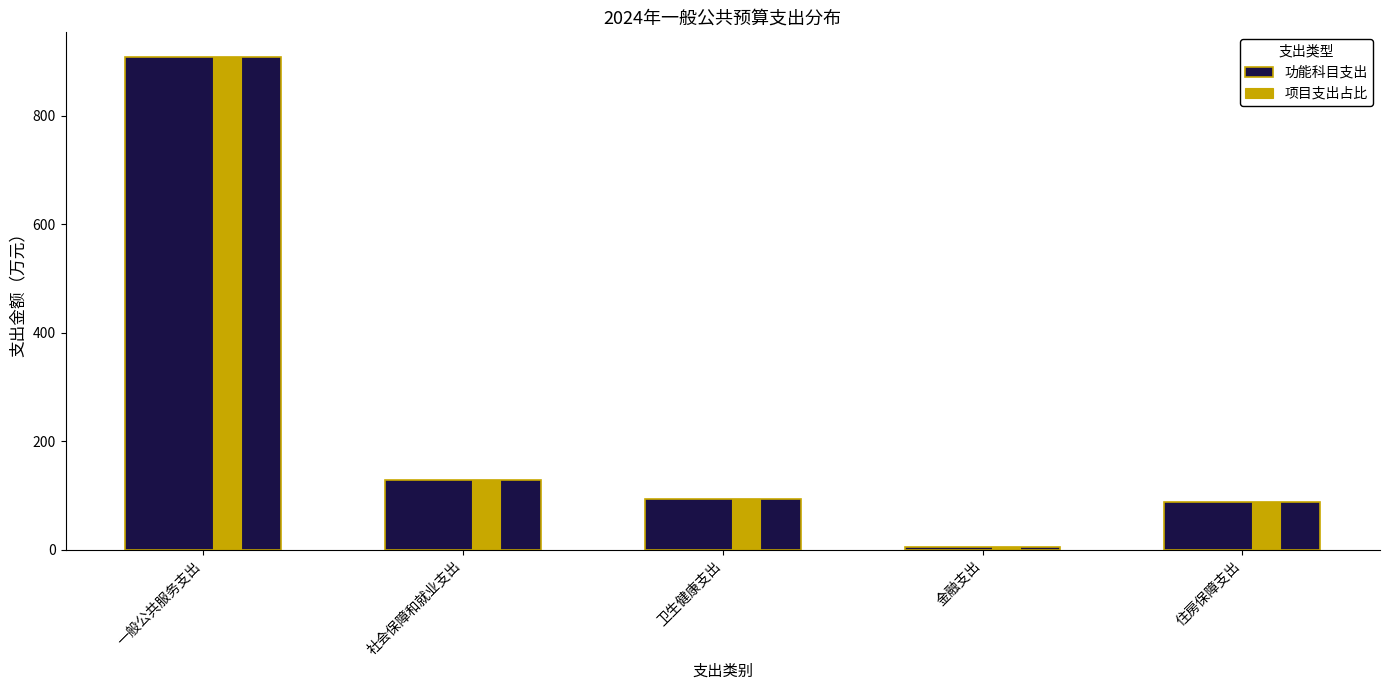

What is the total value across all series at 卫生健康支出?

188.1